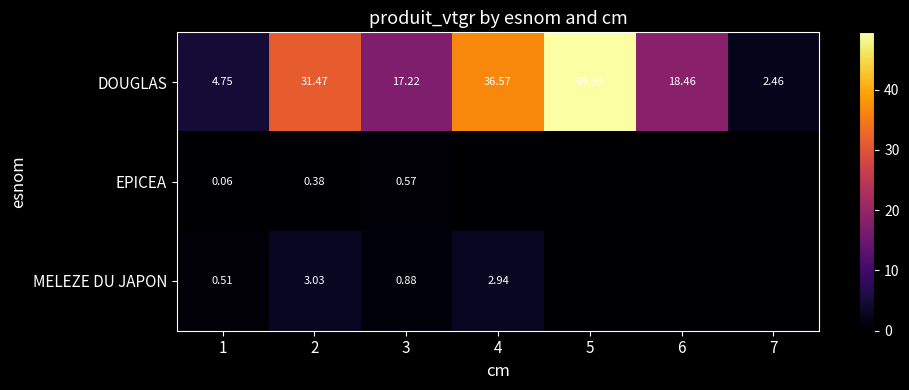

Rank the series at 1 from lowest to highest value.

EPICEA, MELEZE DU JAPON, DOUGLAS